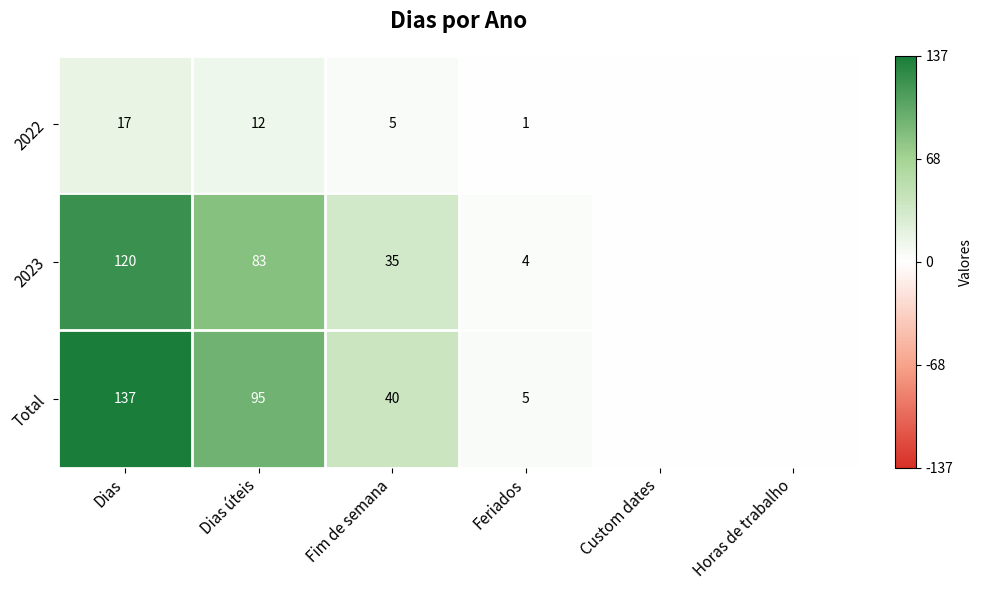

Is the value of 2022 at Dias greater than the value of Total at Fim de semana?

No